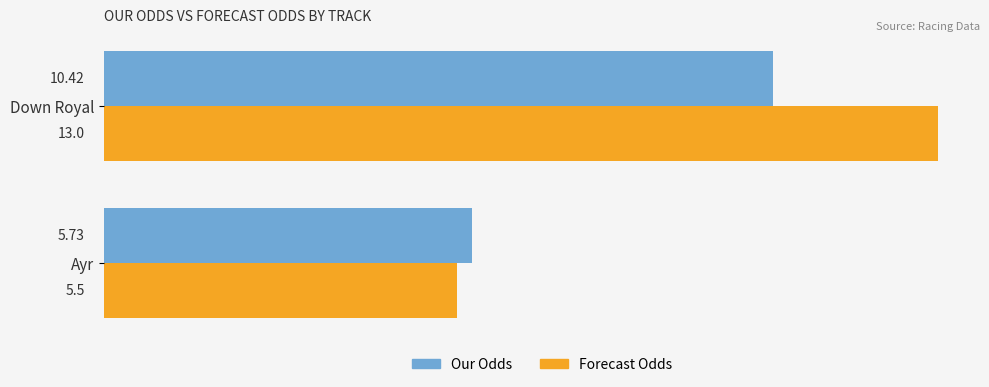

What is the difference between the Our Odds values at Down Royal and Ayr?

4.7